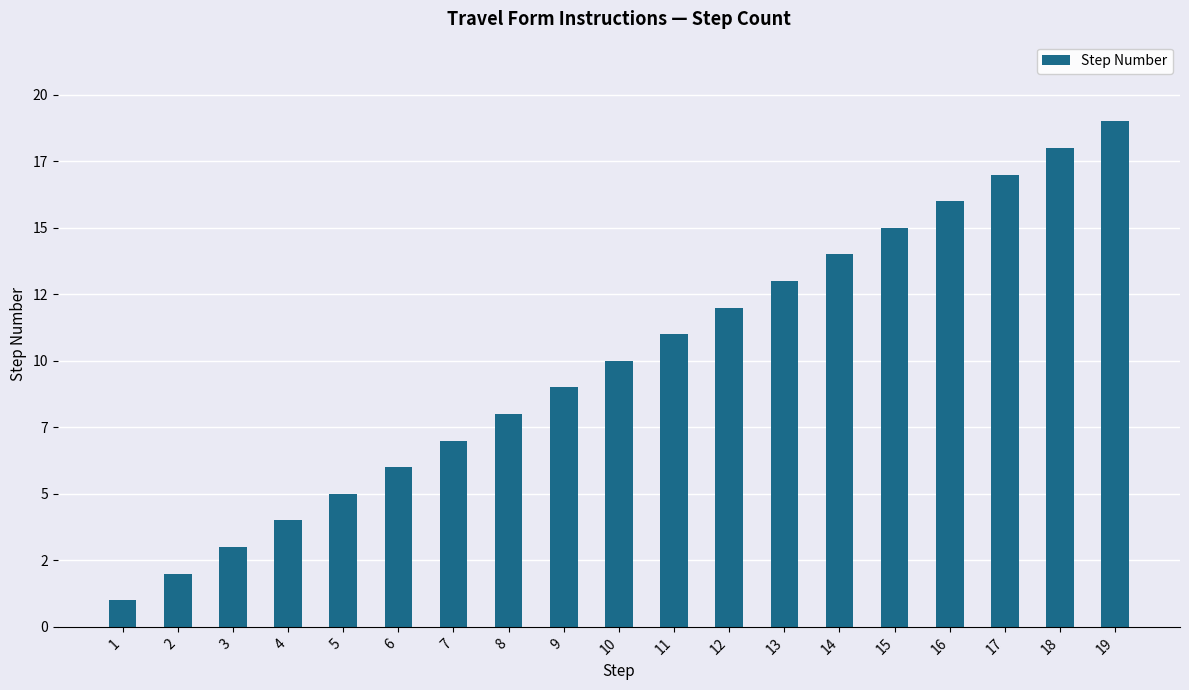

True or false: the data shows 16 at 16.

True